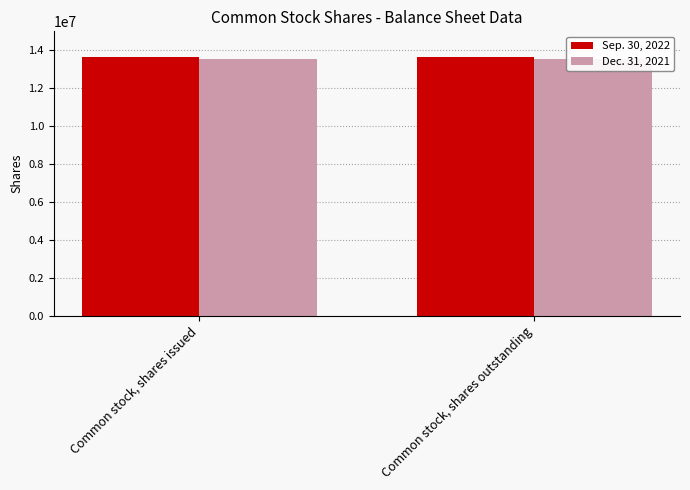

The Dec. 31, 2021 series shows 13534996 at Common stock, shares issued. True or false?

True